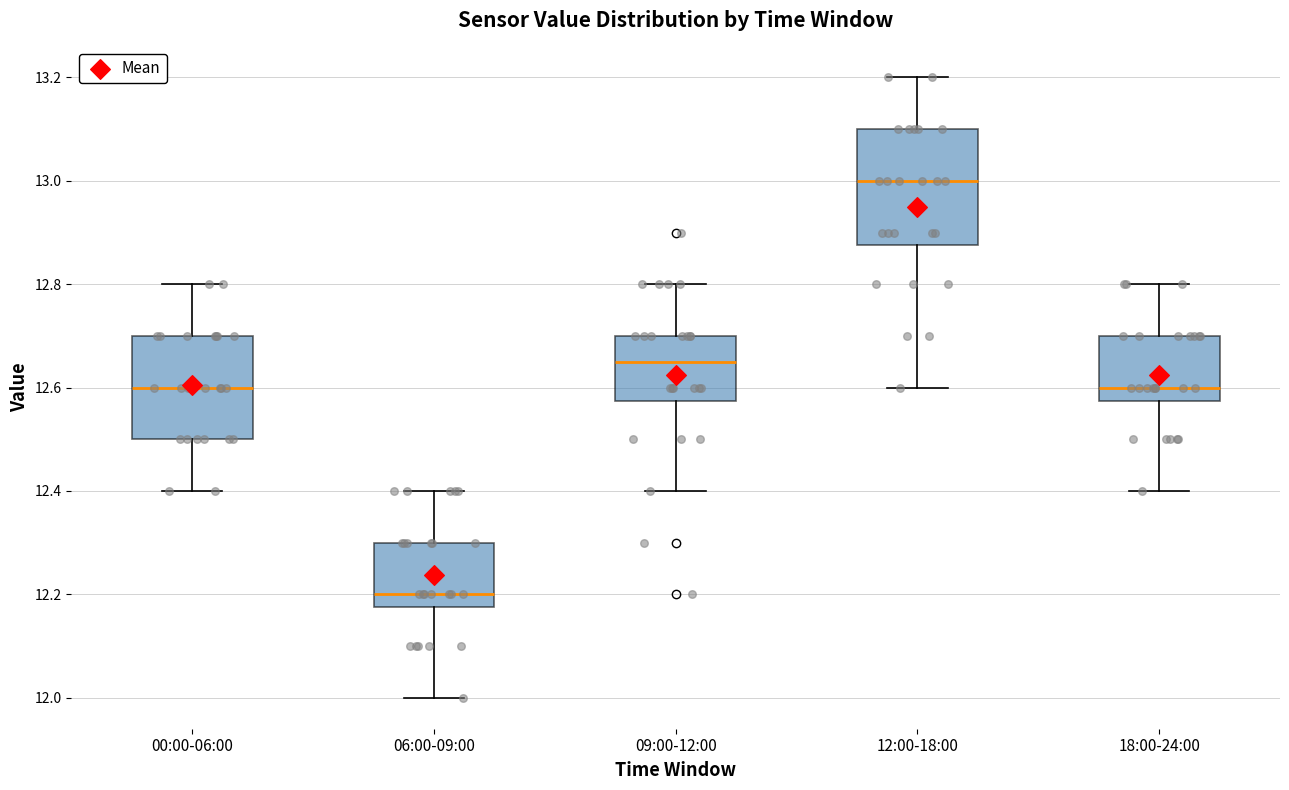

Reading left to right, read every box against the y-axis: the position of its median line, the range the box covers, and the ends of its whiskers. The values are not printed on the chart, so give them approximately, as read against the axis.

00:00-06:00: median 12.60, box 12.50 to 12.70, whiskers 12.40 to 12.80
06:00-09:00: median 12.20, box 12.18 to 12.30, whiskers 12.00 to 12.40
09:00-12:00: median 12.66, box 12.58 to 12.70, whiskers 12.40 to 12.80
12:00-18:00: median 13.00, box 12.88 to 13.10, whiskers 12.60 to 13.20
18:00-24:00: median 12.60, box 12.58 to 12.70, whiskers 12.40 to 12.80